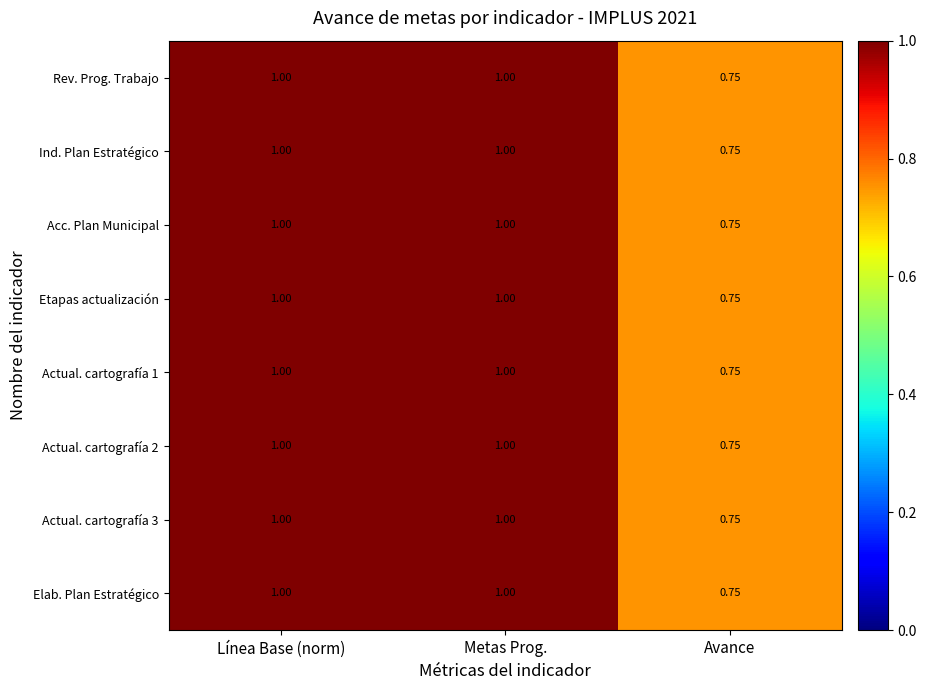

What is the total value across all series at Avance?

6.0